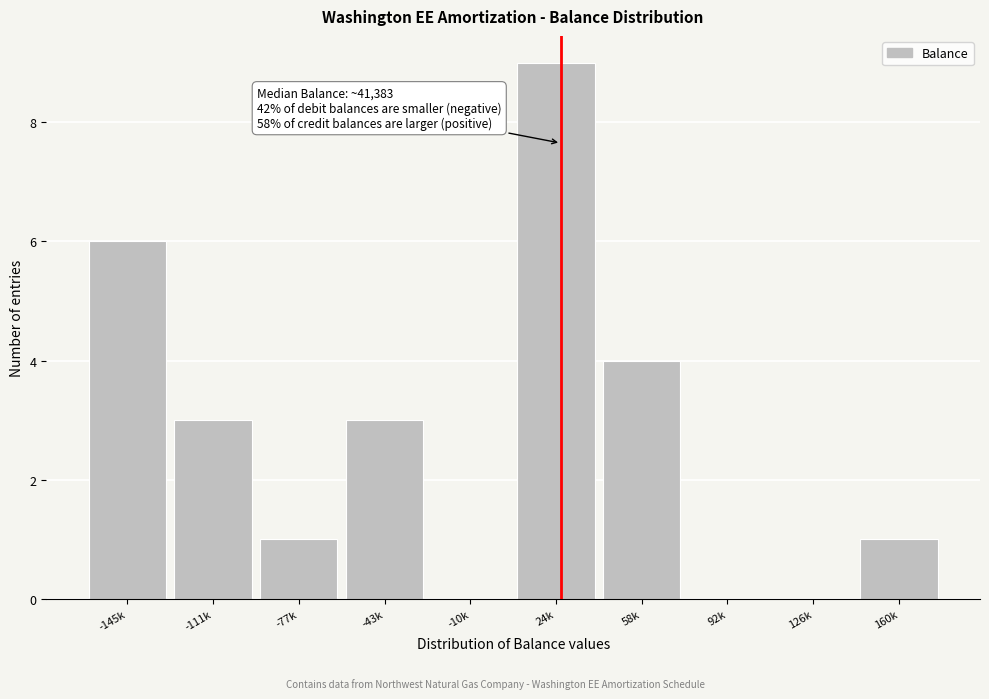

Reading left to right, extract all data points from this chart.

-145k=6	-111k=3	-77k=1	-43k=3	-10k=0	24k=9	58k=4	92k=0	126k=0	160k=1